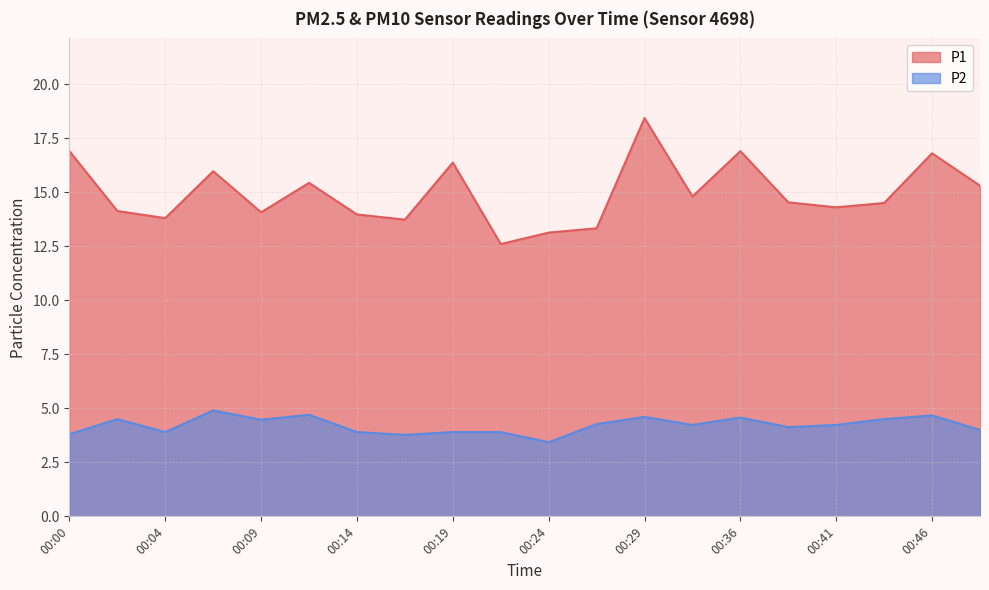

What is the value of the P1 point at the 4th from the left?

16.0